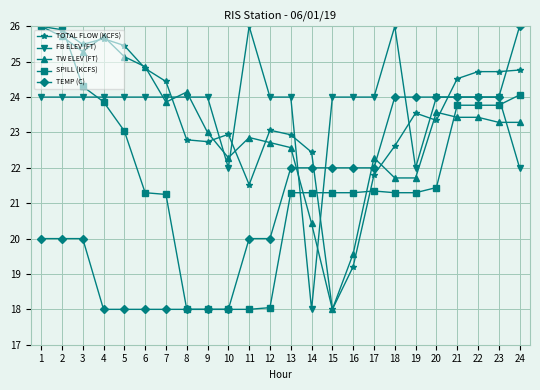

What is the spread (max minus min) of values at 24?

4.0